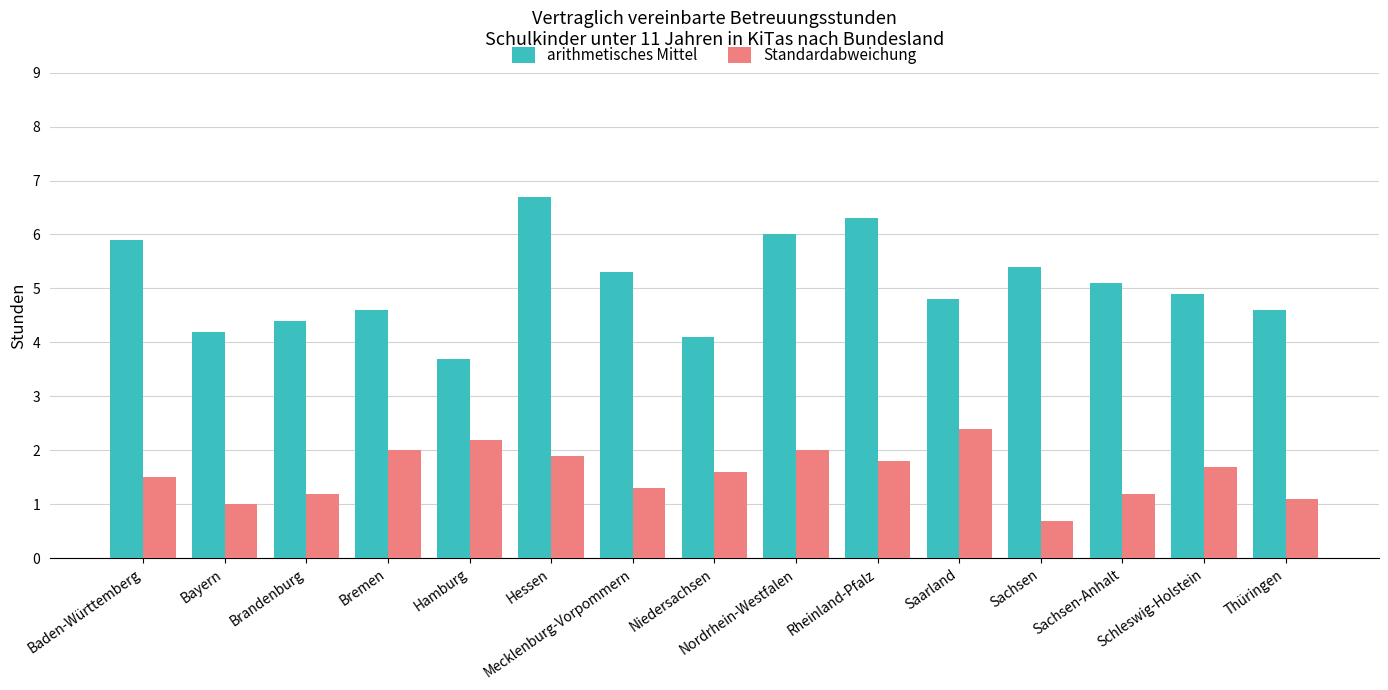

List the series in order of their overall mean, highest first.

arithmetisches Mittel, Standardabweichung